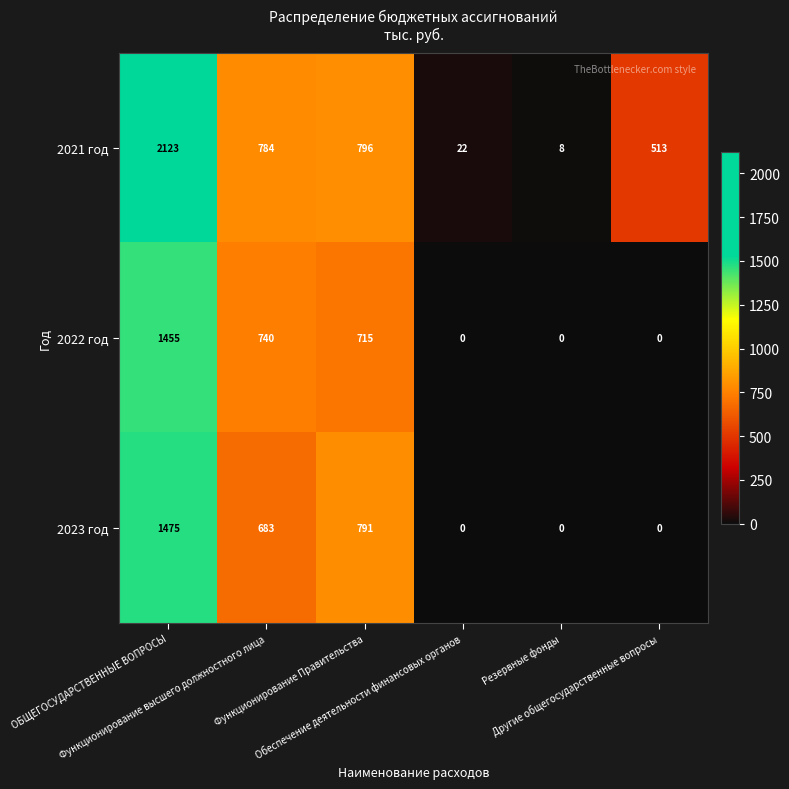

At which category is the sum across all series the highest?

ОБЩЕГОСУДАРСТВЕННЫЕ ВОПРОСЫ